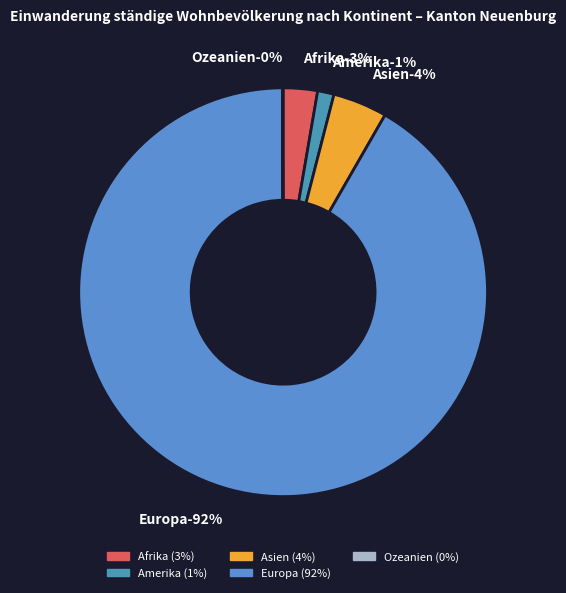

What portion of the pie excludes Afrika?

97.3%